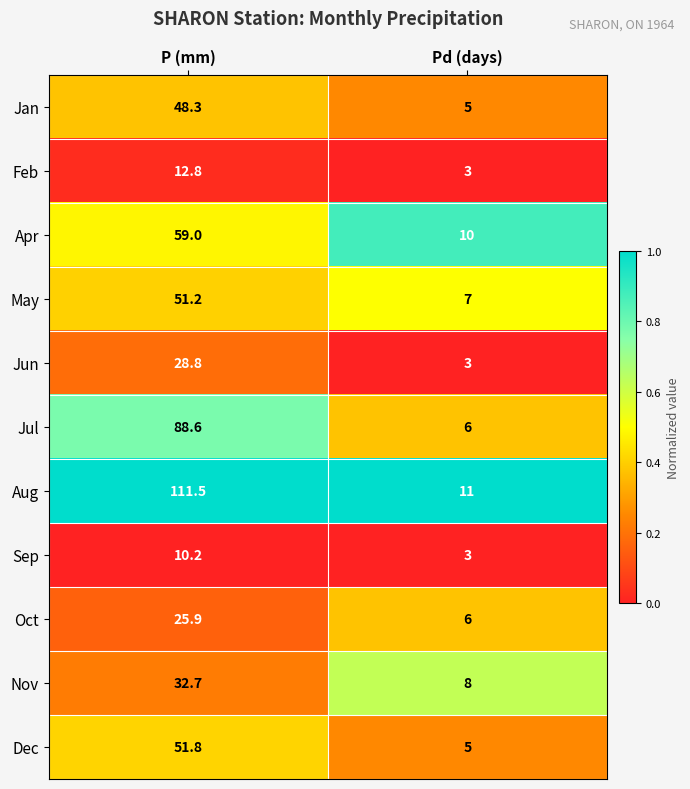

Reading right to left, transcribe all the data shown in this chart.

Jan: Pd (days)=5.0	P (mm)=48.3
Feb: Pd (days)=3.0	P (mm)=12.8
Apr: Pd (days)=10.0	P (mm)=59.0
May: Pd (days)=7.0	P (mm)=51.2
Jun: Pd (days)=3.0	P (mm)=28.8
Jul: Pd (days)=6.0	P (mm)=88.6
Aug: Pd (days)=11.0	P (mm)=111.5
Sep: Pd (days)=3.0	P (mm)=10.2
Oct: Pd (days)=6.0	P (mm)=25.9
Nov: Pd (days)=8.0	P (mm)=32.7
Dec: Pd (days)=5.0	P (mm)=51.8